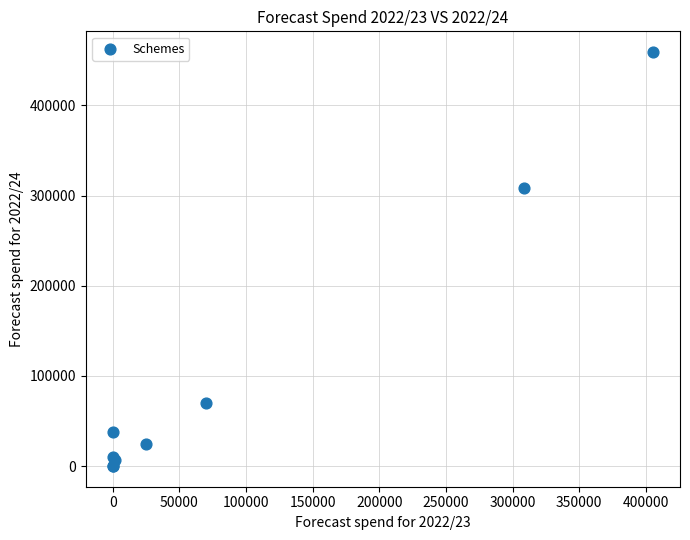

What Y value in the scatter plot is closest to 229599?

308871